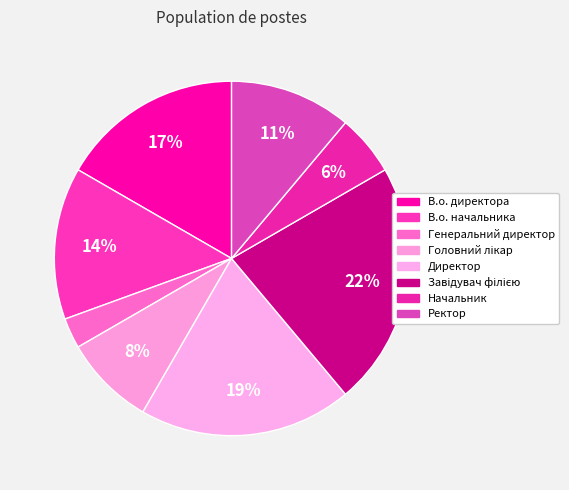

How many segments does this pie chart have?

8